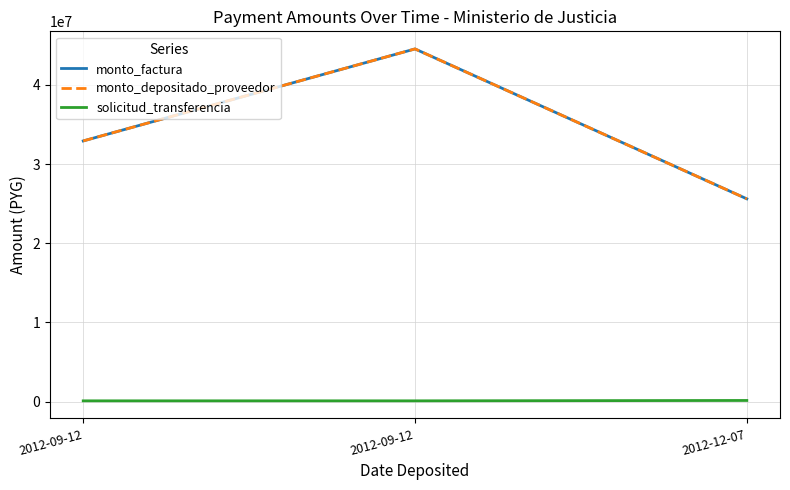

What is the average value of the solicitud_transferencia series?

109774